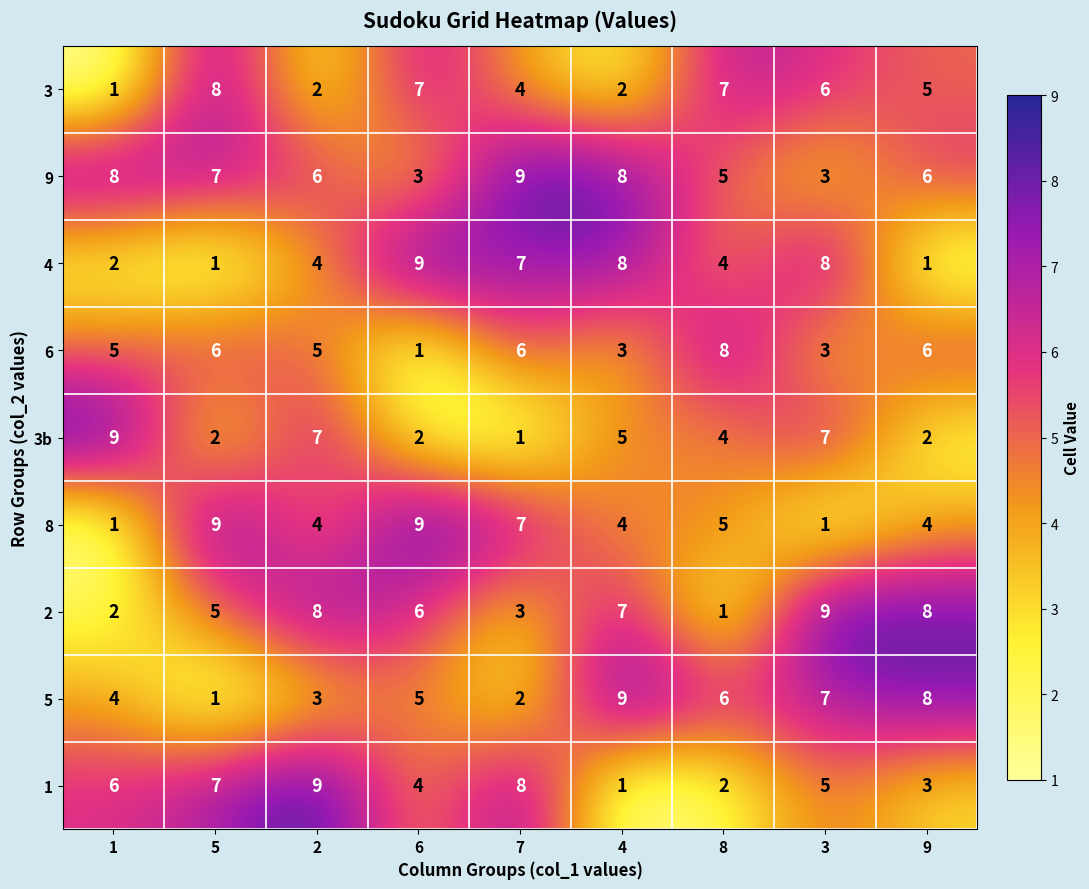

Which category has the highest value in the 4 series?

6